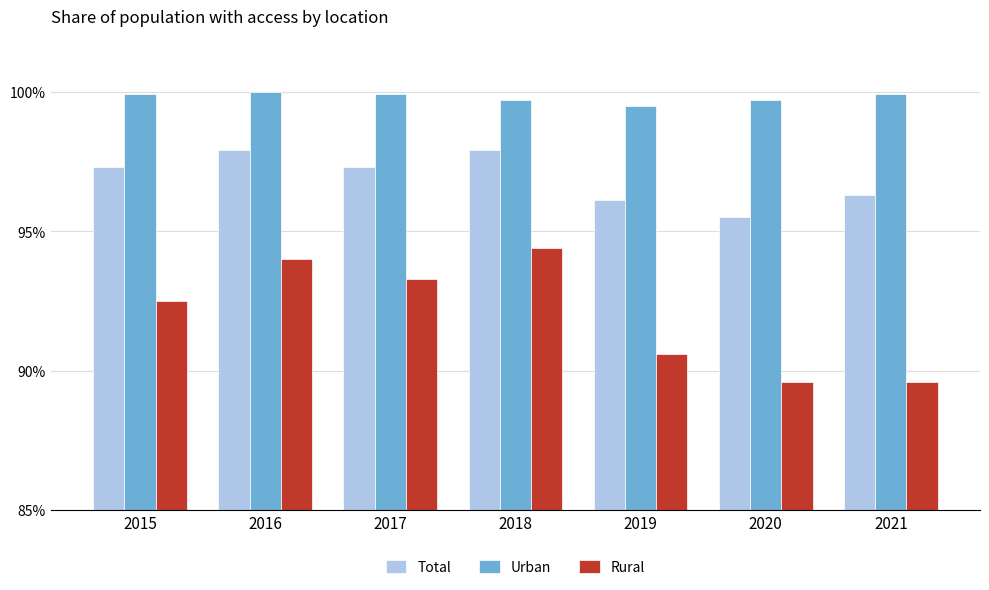

List the series in order of their peak value, lowest first.

Rural, Total, Urban